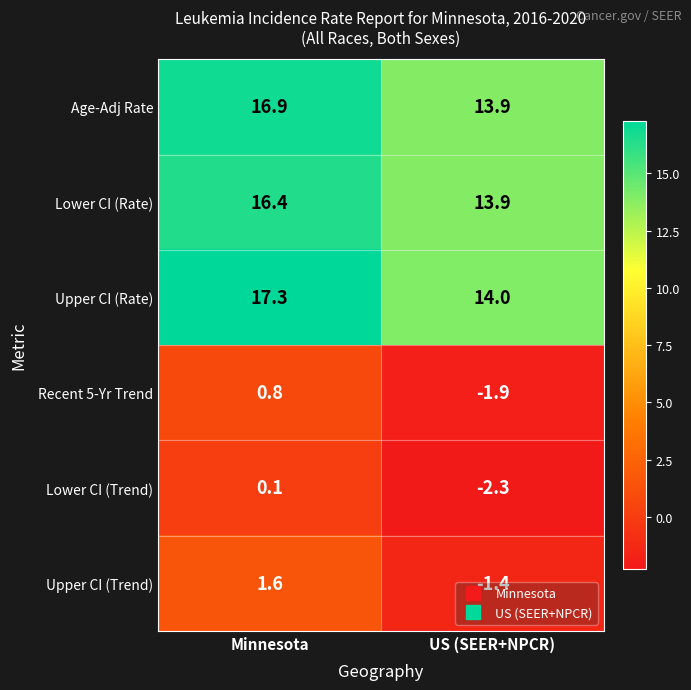

At how many categories does at least one series exceed 4?

2